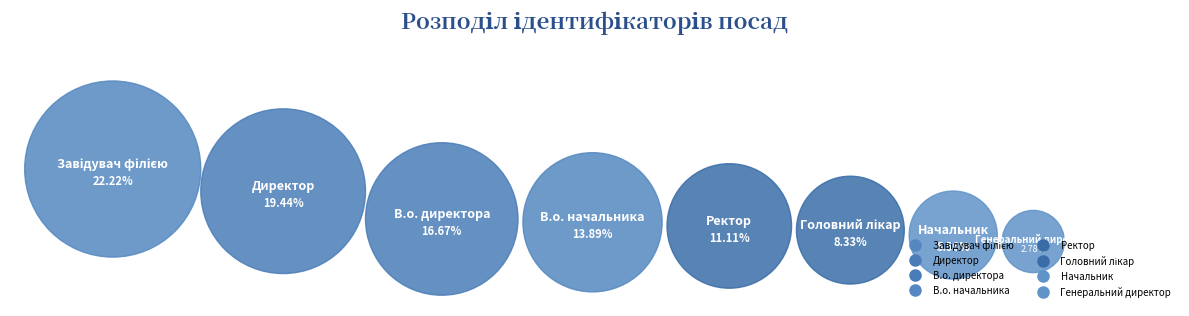

How many slices are in this pie chart?

8